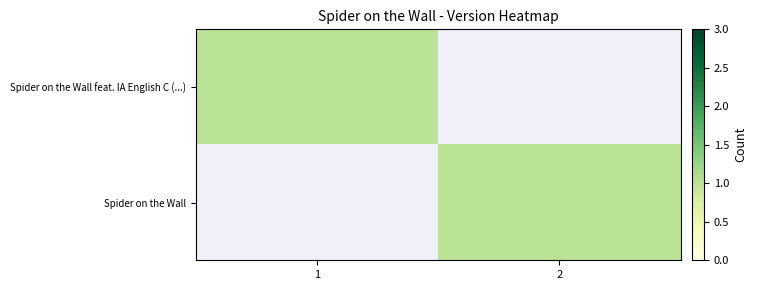

Rank the series at 2 from highest to lowest value.

Spider on the Wall, Spider on the Wall feat. IA English C (...)